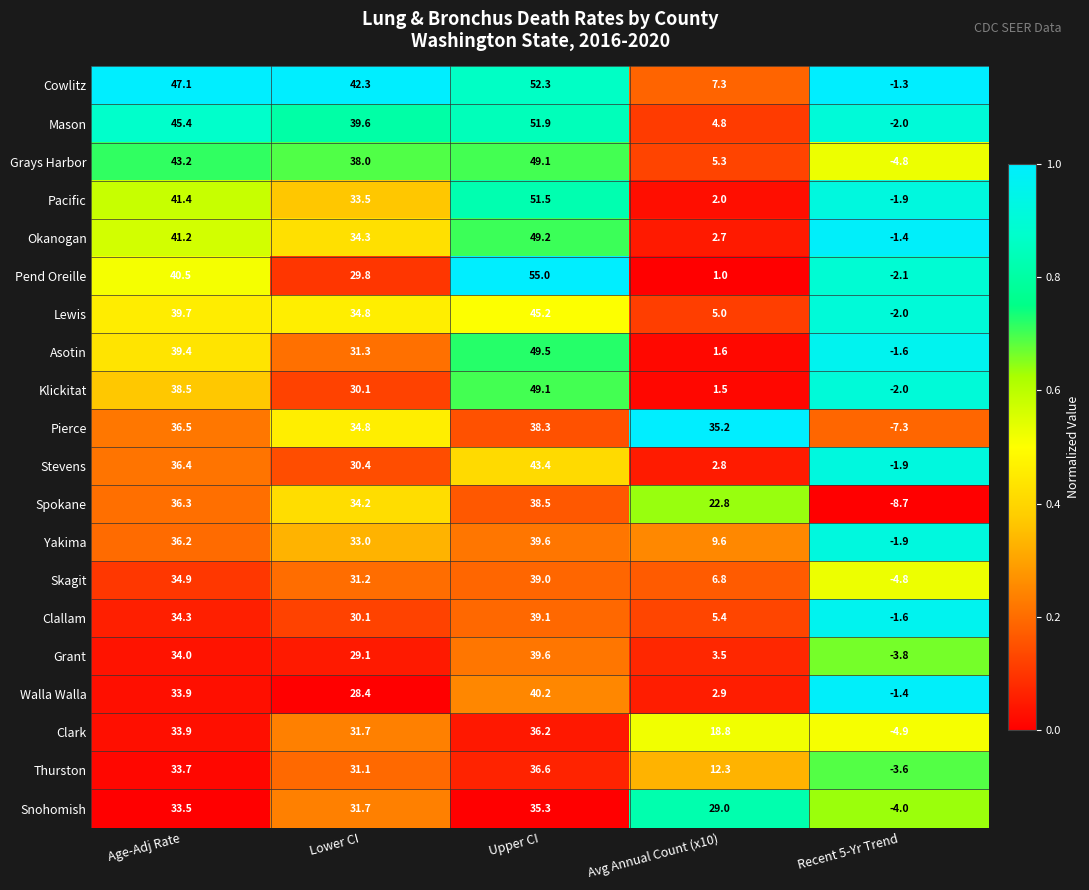

What is the approximate value of Okanogan at Age-Adj Rate?

41.2